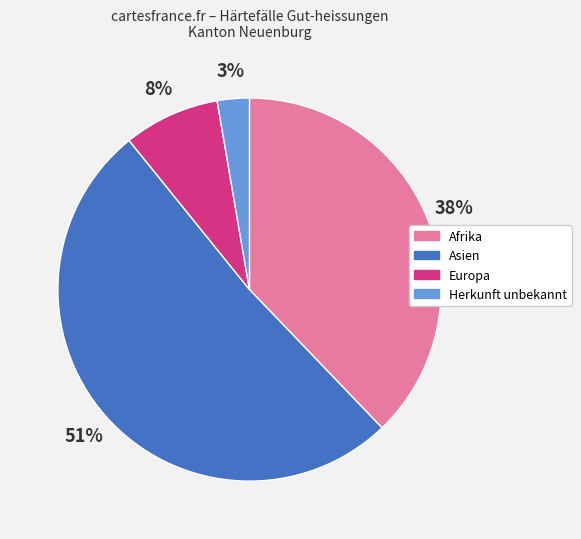

Is the sum of Afrika and Europa greater than half?

No